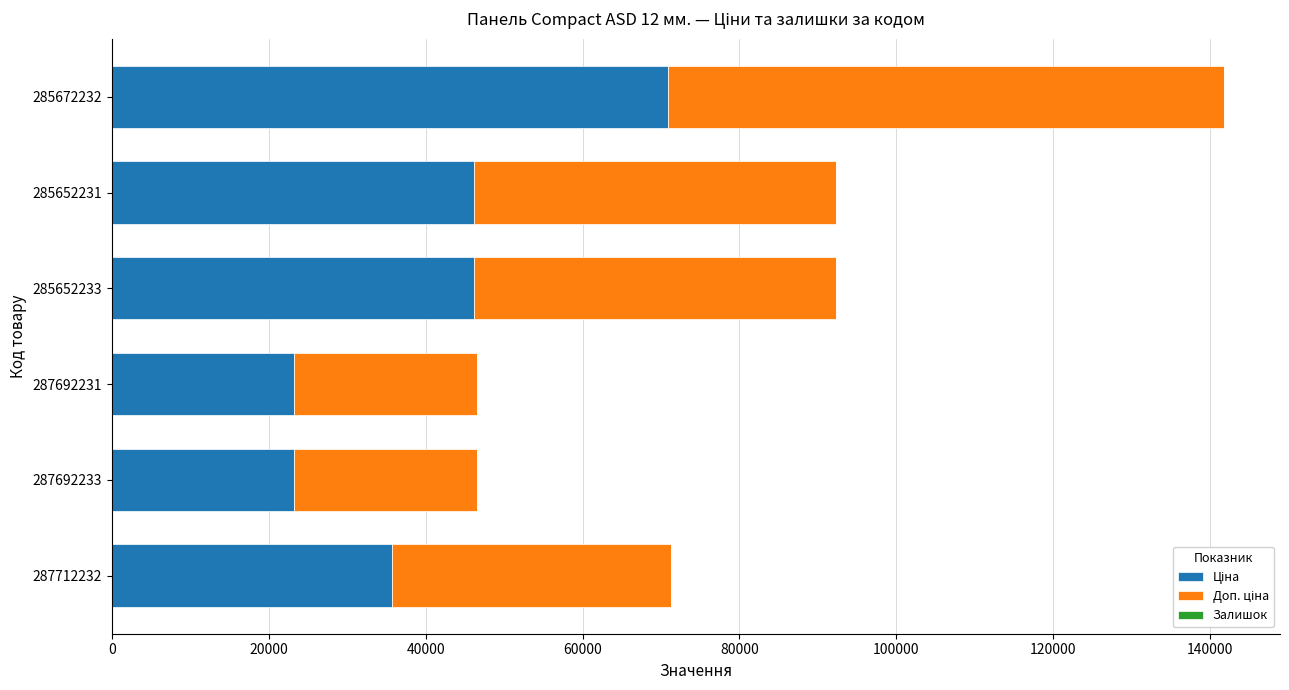

What is the total value across all series at 287692231?

46556.4